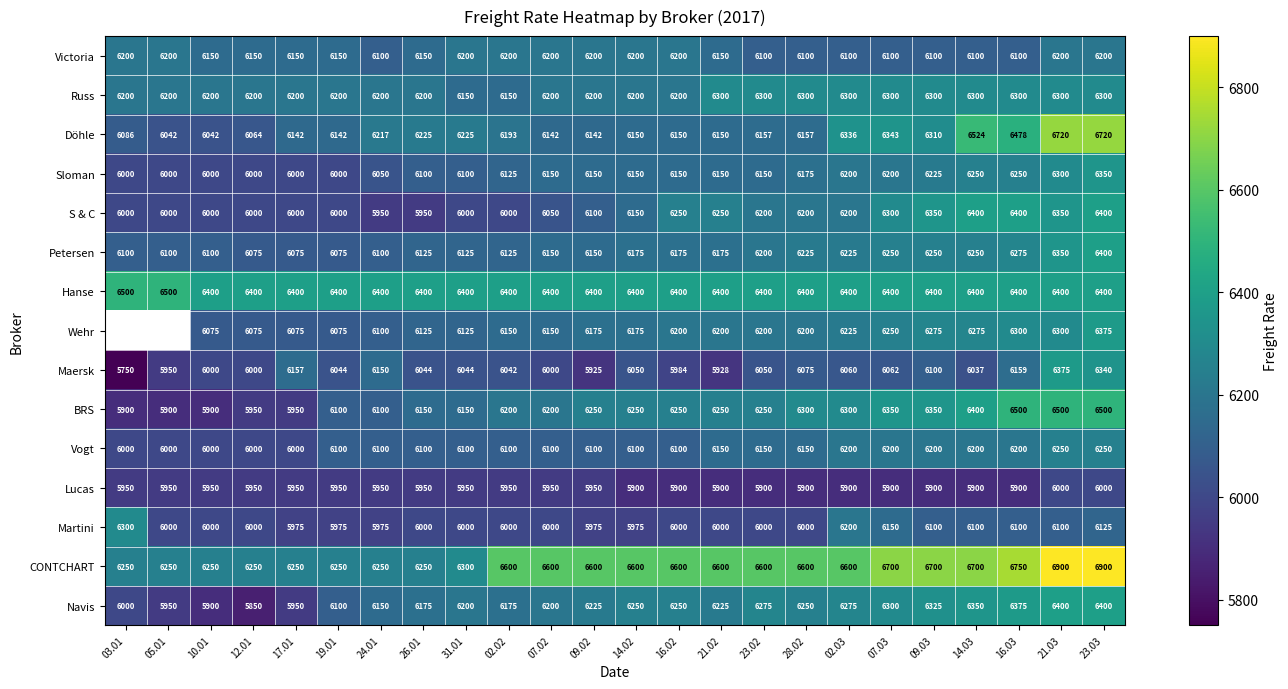

How many series are shown in this chart?

15